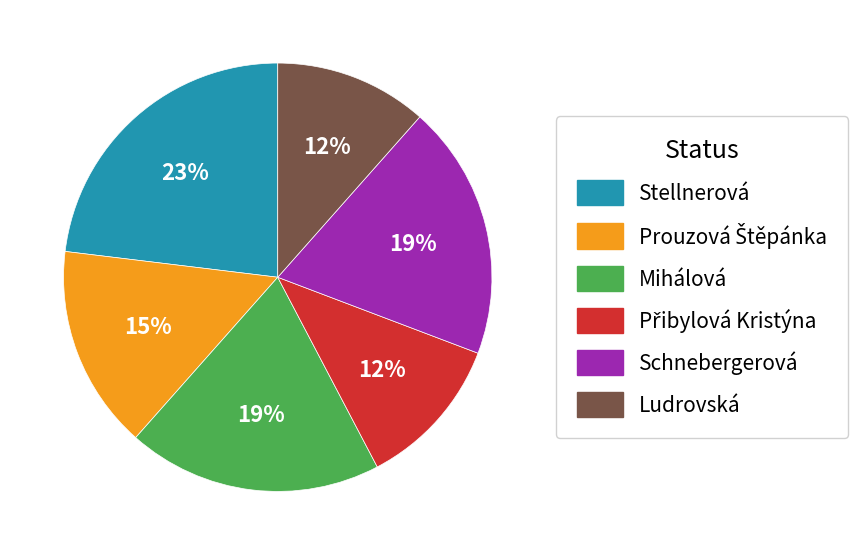

To the nearest percent, what is the average slice percentage?

17%